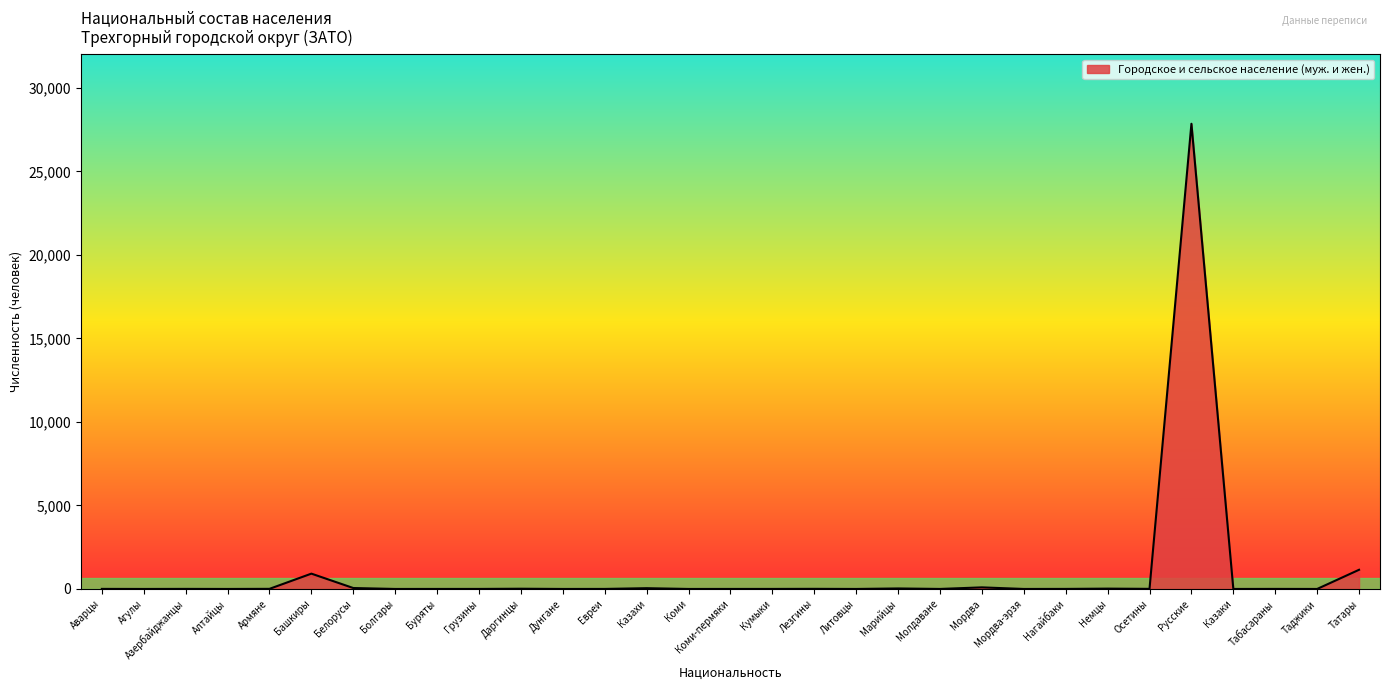

What position from the right is Грузины?

22